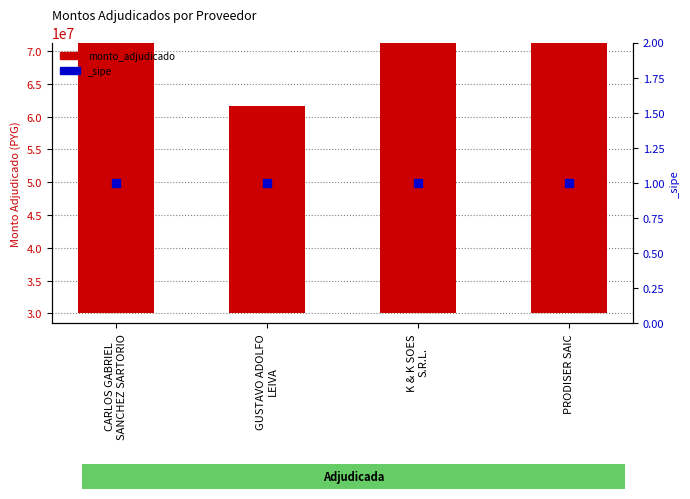

Which has a higher value, GUSTAVO ADOLFO
LEIVA or K & K SOES
S.R.L.?

K & K SOES
S.R.L.